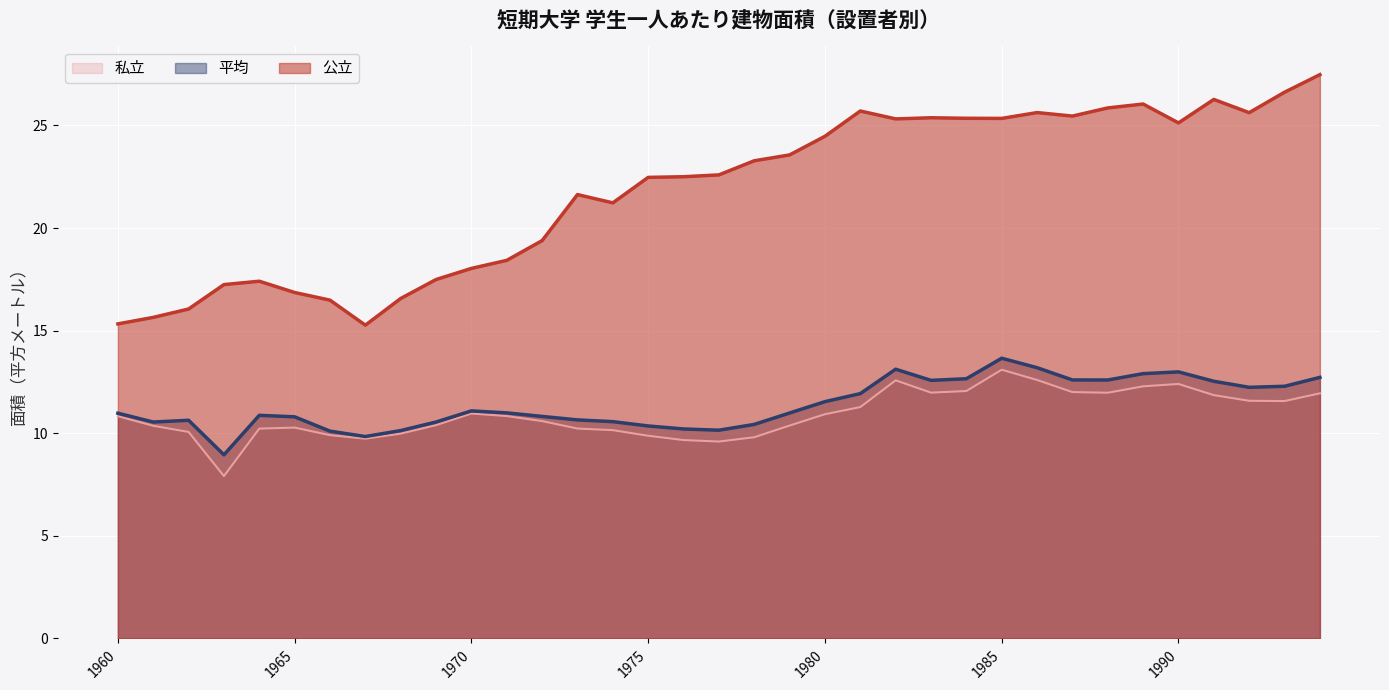

True or false: 公立 has more than 0 points higher than both neighbors.

True